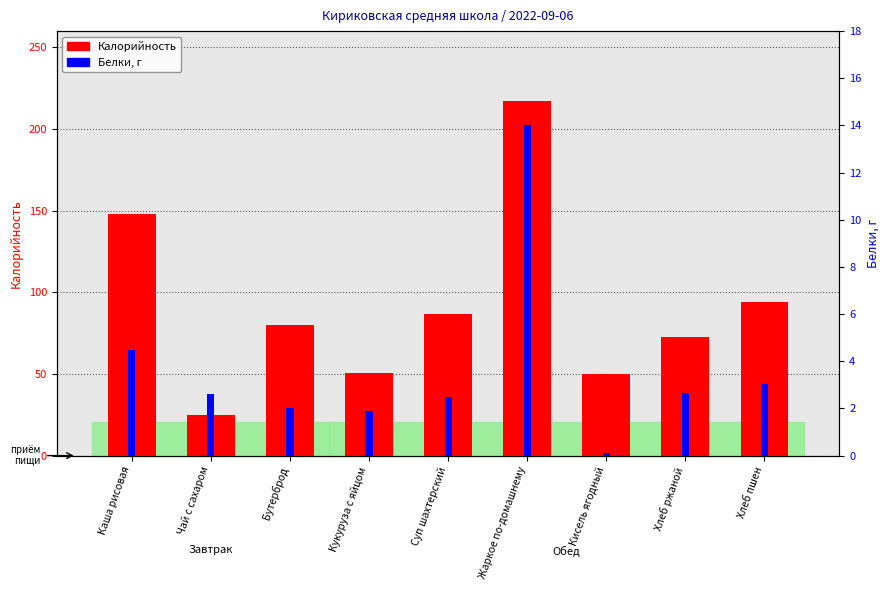

What is the maximum value shown in the chart?

217.0